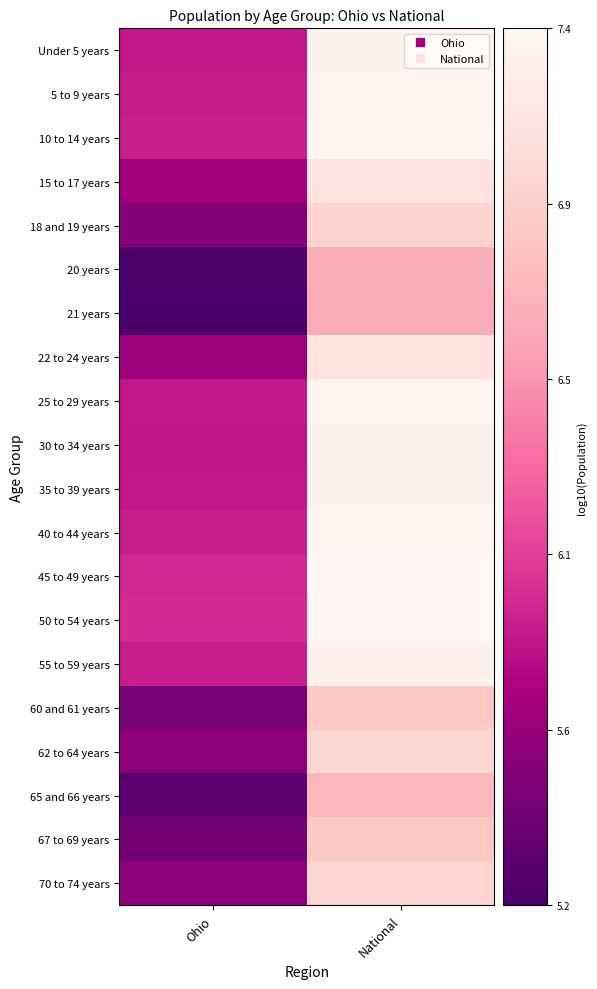

Reading left to right, what are all the values shown in this chart?

Under 5 years: Ohio=5.9	National=7.3
5 to 9 years: Ohio=5.9	National=7.3
10 to 14 years: Ohio=5.9	National=7.3
15 to 17 years: Ohio=5.7	National=7.1
18 and 19 years: Ohio=5.5	National=7.0
20 years: Ohio=5.2	National=6.7
21 years: Ohio=5.2	National=6.6
22 to 24 years: Ohio=5.6	National=7.1
25 to 29 years: Ohio=5.9	National=7.3
30 to 34 years: Ohio=5.8	National=7.3
35 to 39 years: Ohio=5.9	National=7.3
40 to 44 years: Ohio=5.9	National=7.3
45 to 49 years: Ohio=5.9	National=7.4
50 to 54 years: Ohio=5.9	National=7.3
55 to 59 years: Ohio=5.9	National=7.3
60 and 61 years: Ohio=5.5	National=6.9
62 to 64 years: Ohio=5.6	National=7.0
65 and 66 years: Ohio=5.3	National=6.7
67 to 69 years: Ohio=5.4	National=6.9
70 to 74 years: Ohio=5.6	National=7.0